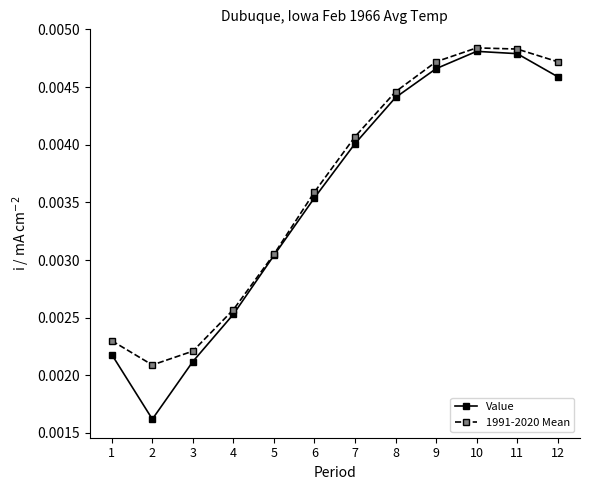

Which series has the widest spread of values?

Value